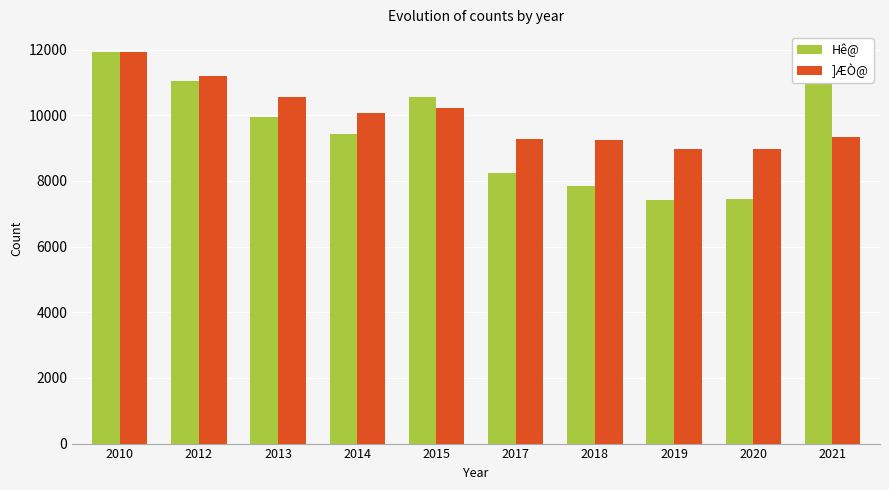

What is the difference between the highest and lowest values at 2013?

608.8